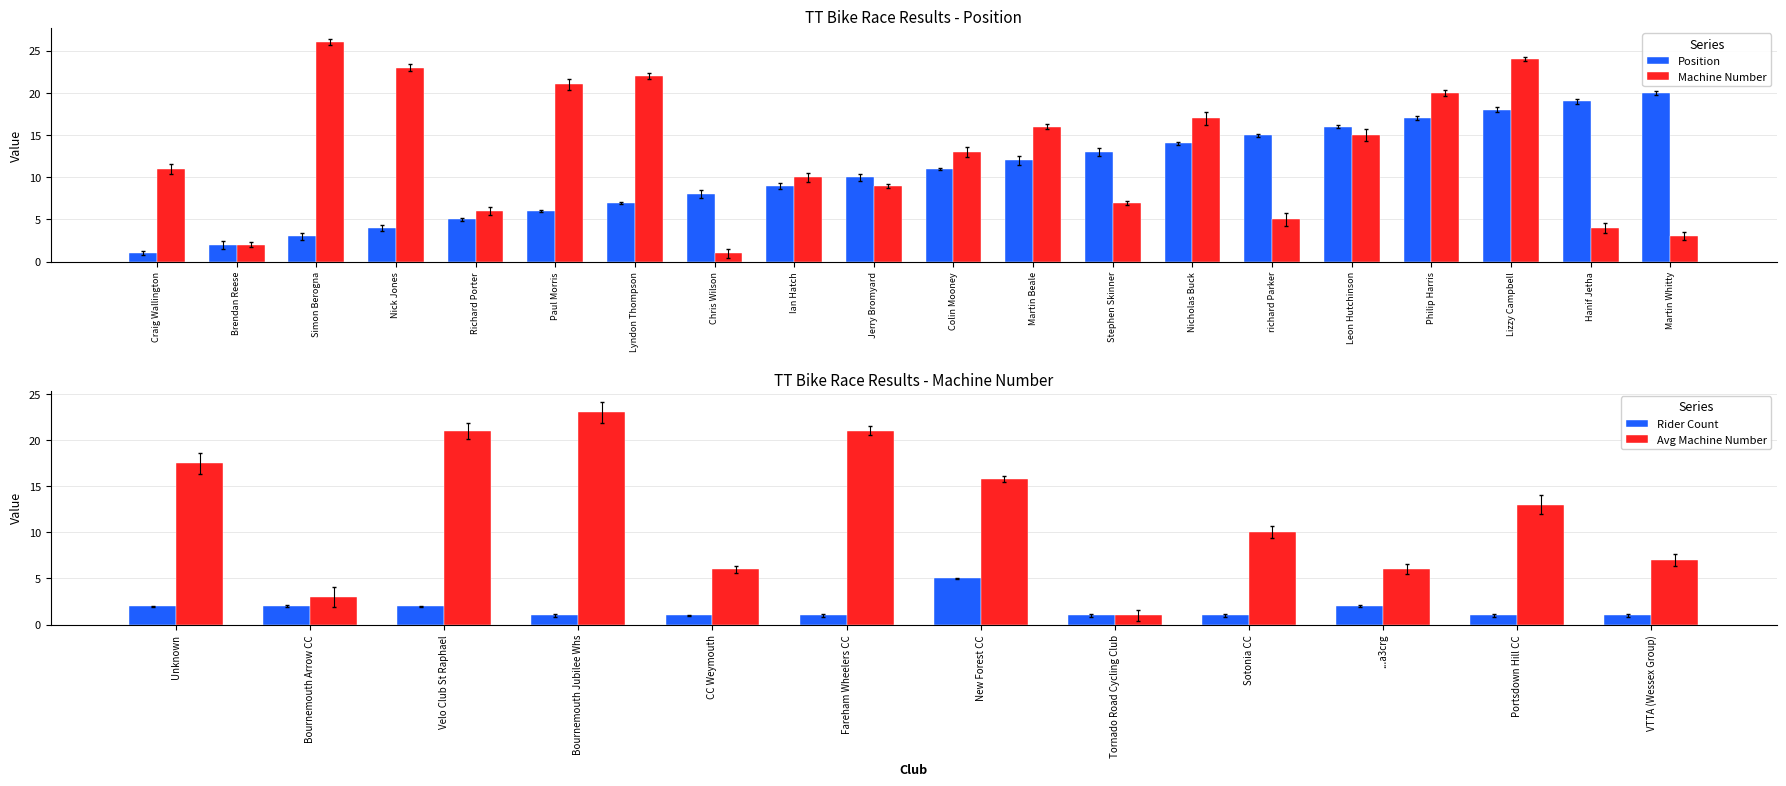

What is the sum of all Number values?

255